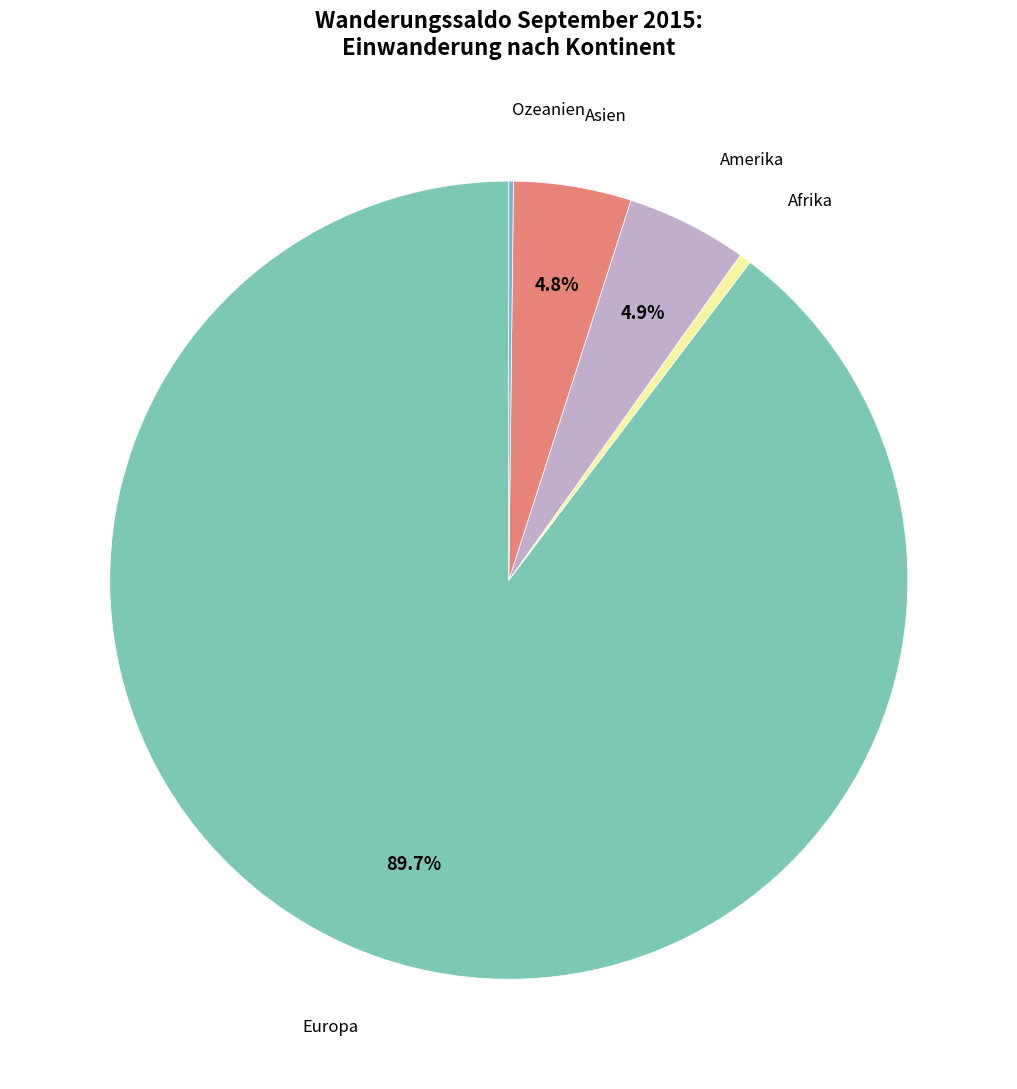

To the nearest percent, what is the difference between the largest and smallest slice percentages?

89%